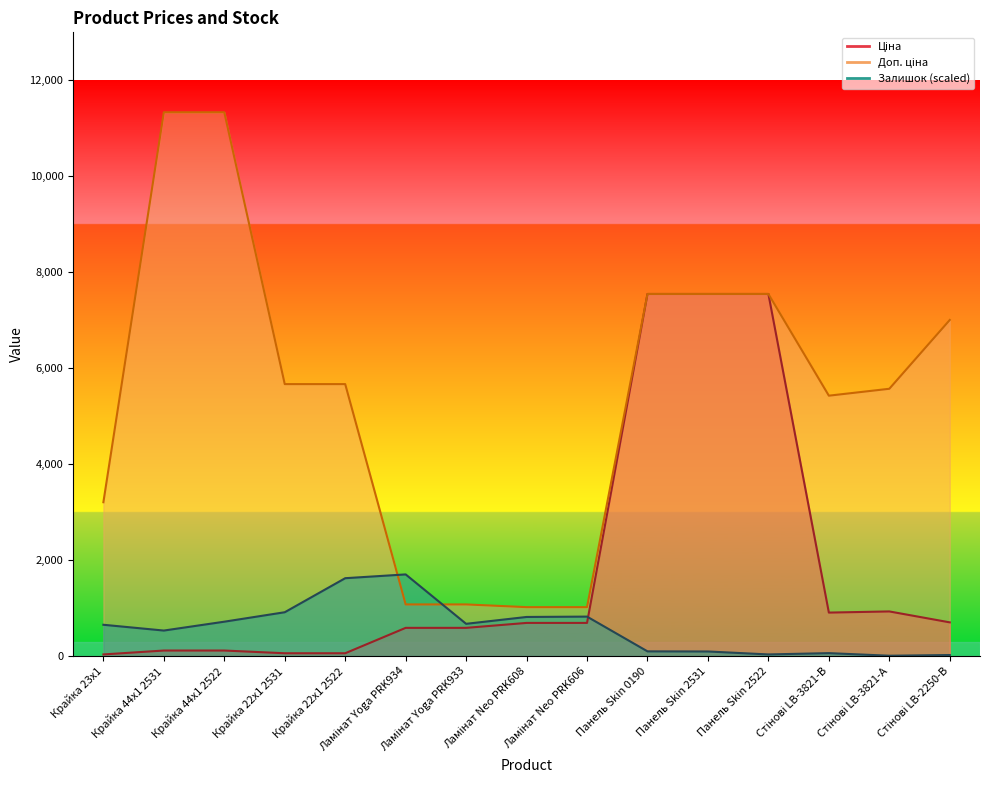

What is the value of the Ціна point at the 14th from the left?

928.3